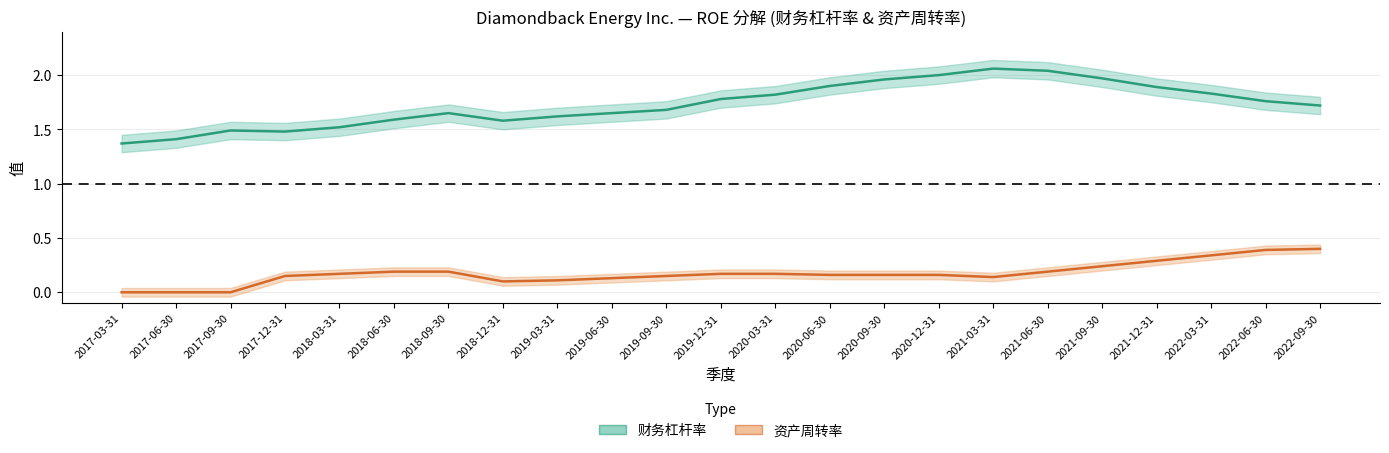

Rank the series at 2022-06-30 from highest to lowest value.

财务杠杆率, 资产周转率